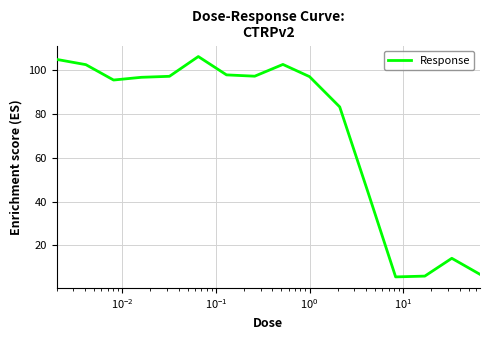

What is the difference between the maximum and minimum values?

100.6